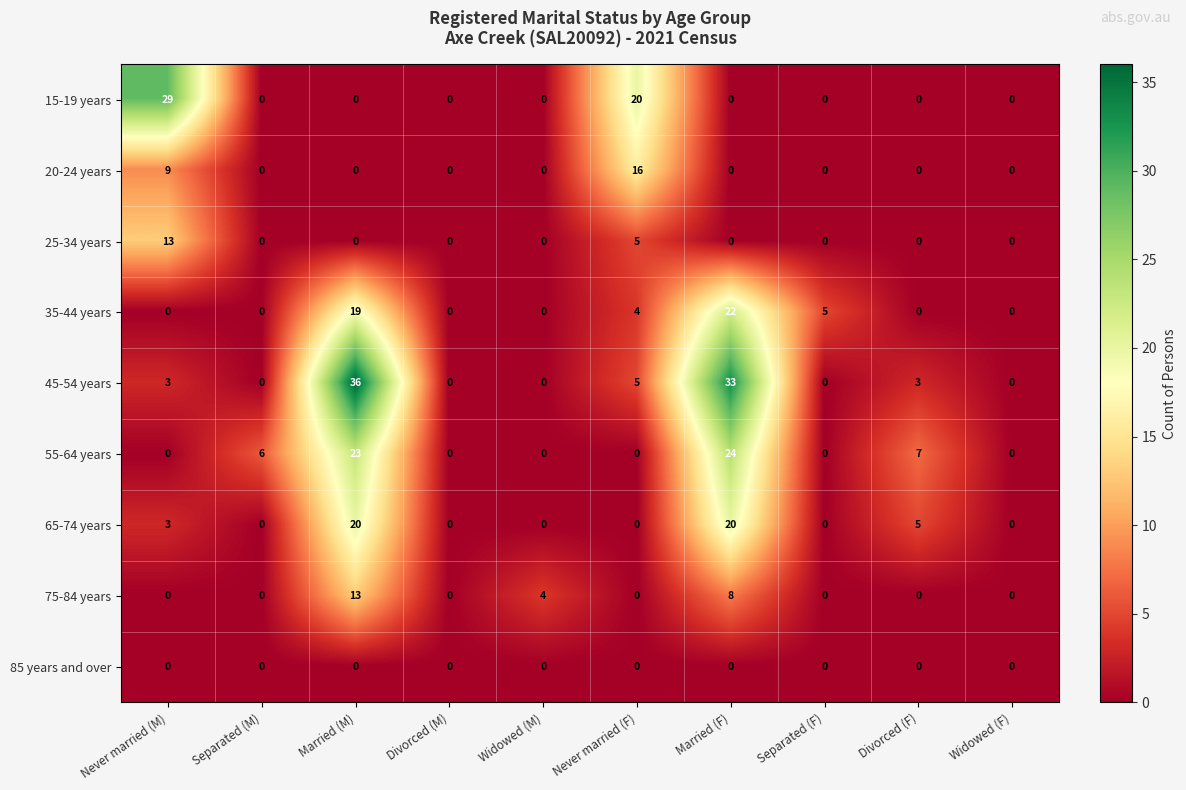

Which category has the highest value across all series?

Married (M)